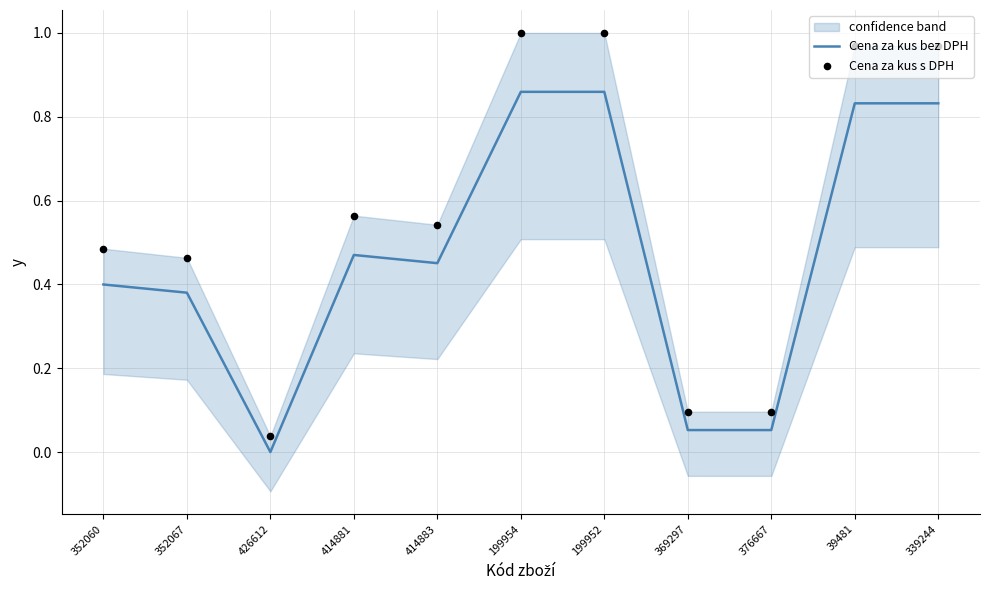

Which series has the largest Y range (max minus min)?

Cena za kus s DPH